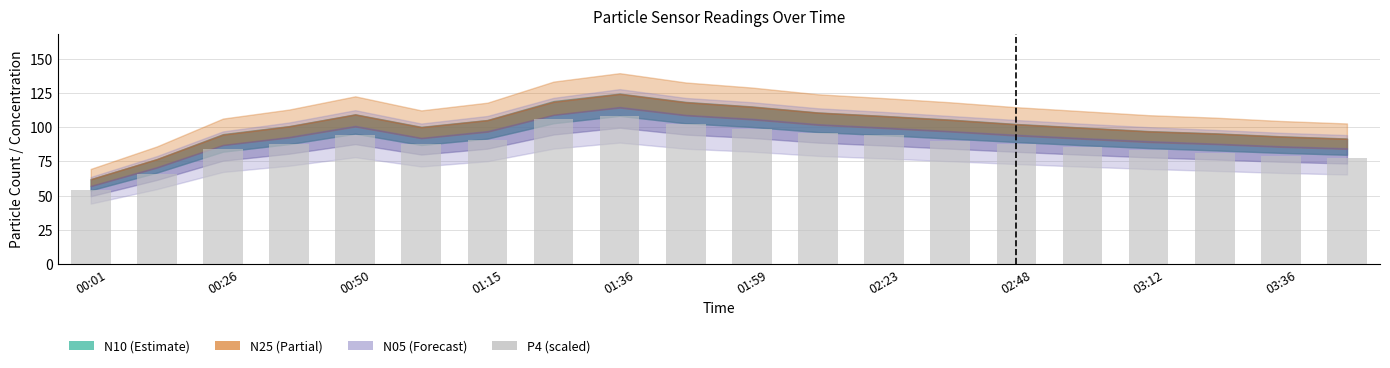

What is the value of the 20th bar from the left?

77.4